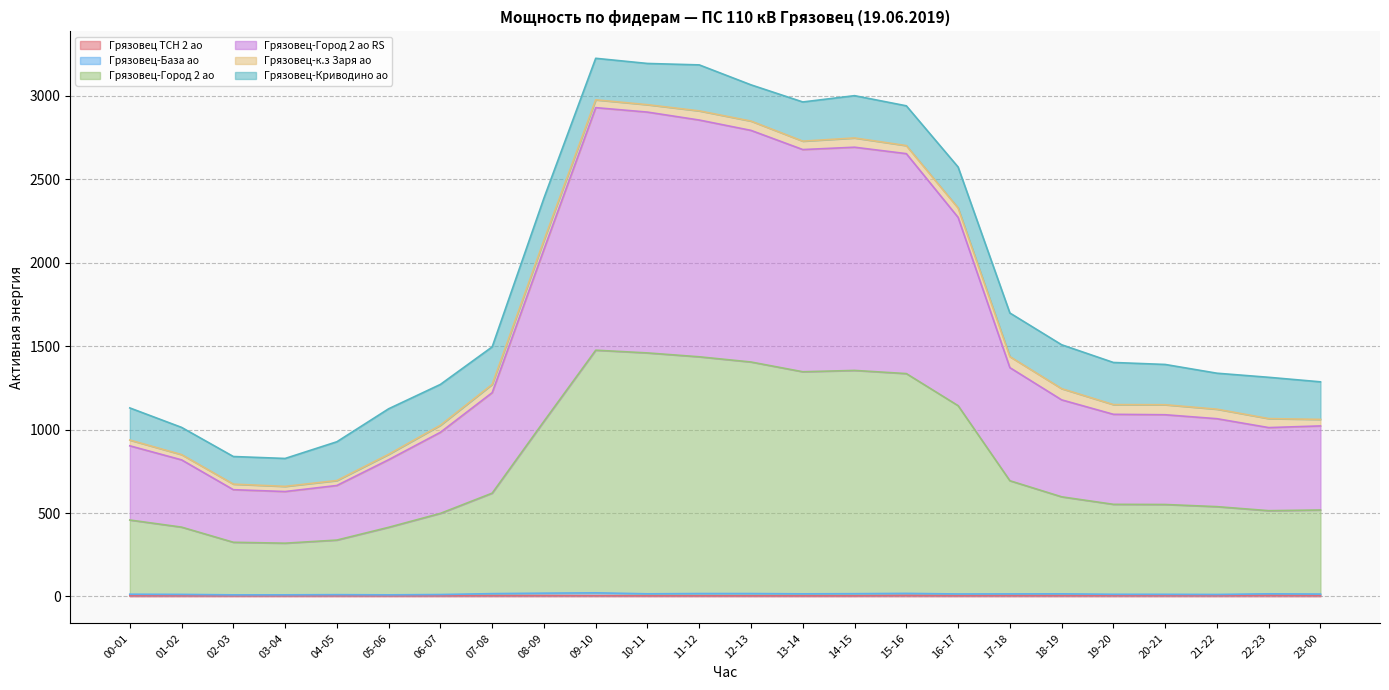

Where is the first local minimum for Грязовец ТСН 2 ао?

02-03